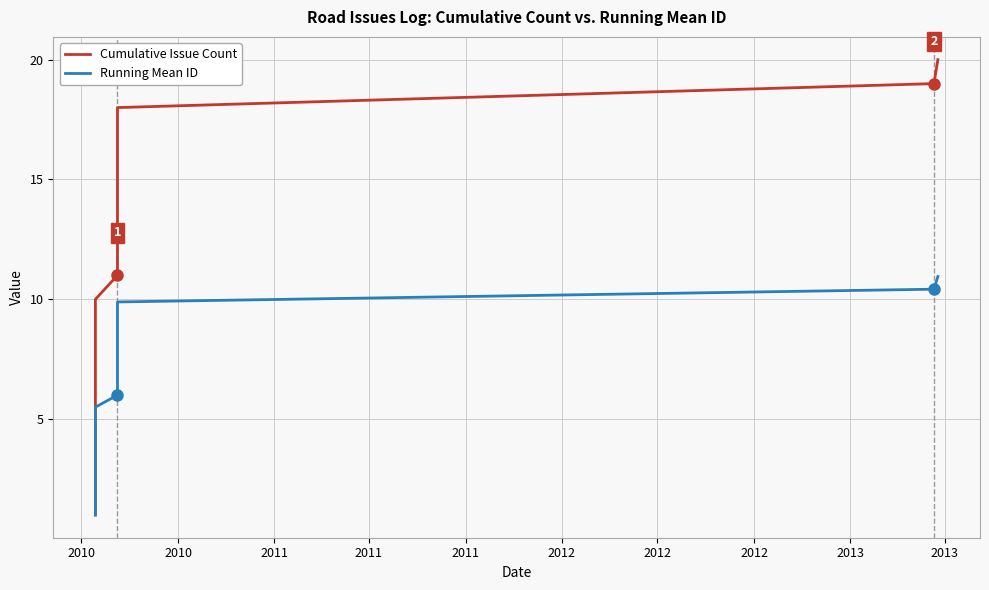

How many series are shown in this chart?

2